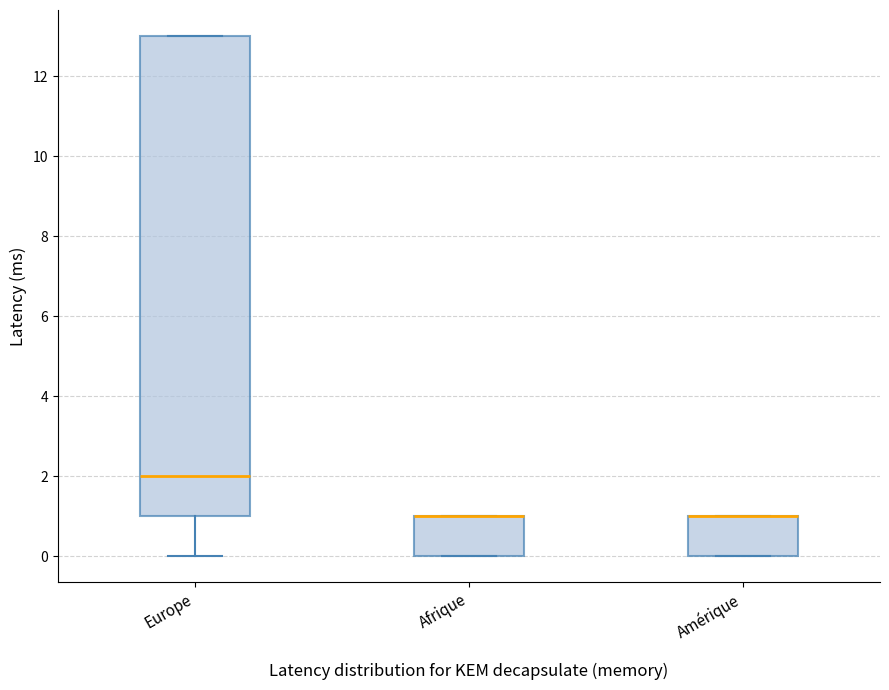

Where is the lower edge of the box for Afrique on the y-axis? The values are not printed on the chart, so give them approximately, as read against the axis.

0